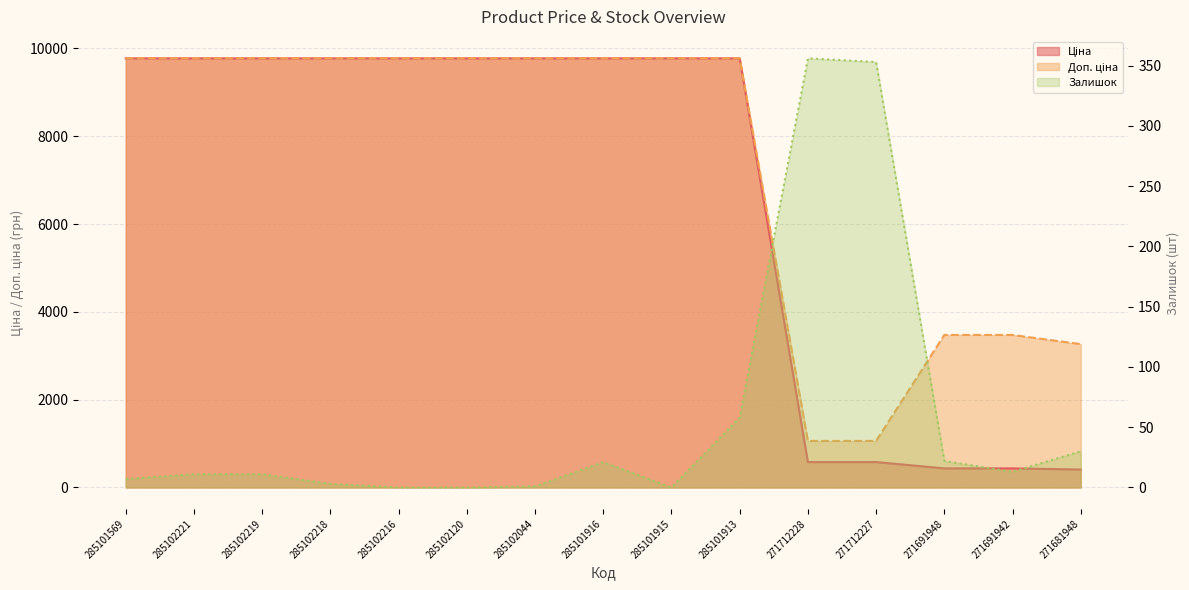

True or false: Залишок has more than 2 interior local peaks.

False